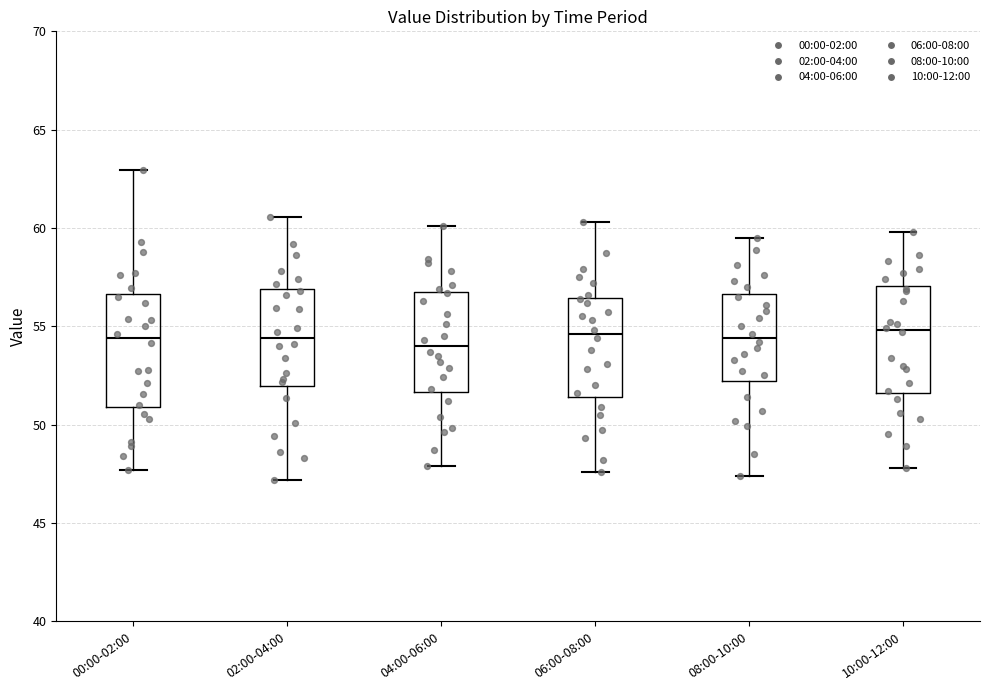

Reading left to right, transcribe this box plot: for each box, give where its median line is, the range the box spans, and where its two whiskers end, as read against the y-axis. The values are not printed on the chart, so give them approximately, as read against the axis.

00:00-02:00: median 54.5, box 51.0 to 56.5, whiskers 47.5 to 63.0
02:00-04:00: median 54.5, box 52.0 to 57.0, whiskers 47.0 to 60.5
04:00-06:00: median 54.0, box 51.5 to 57.0, whiskers 48.0 to 60.0
06:00-08:00: median 54.5, box 51.5 to 56.5, whiskers 47.5 to 60.5
08:00-10:00: median 54.5, box 52.0 to 56.5, whiskers 47.5 to 59.5
10:00-12:00: median 55.0, box 51.5 to 57.0, whiskers 48.0 to 60.0